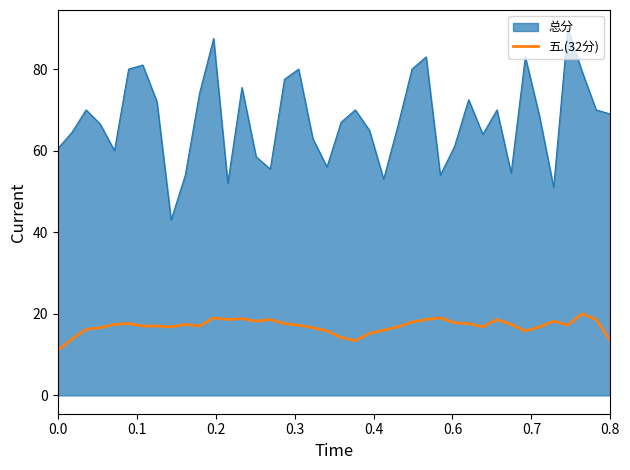

Does the chart have visible grid lines?

No